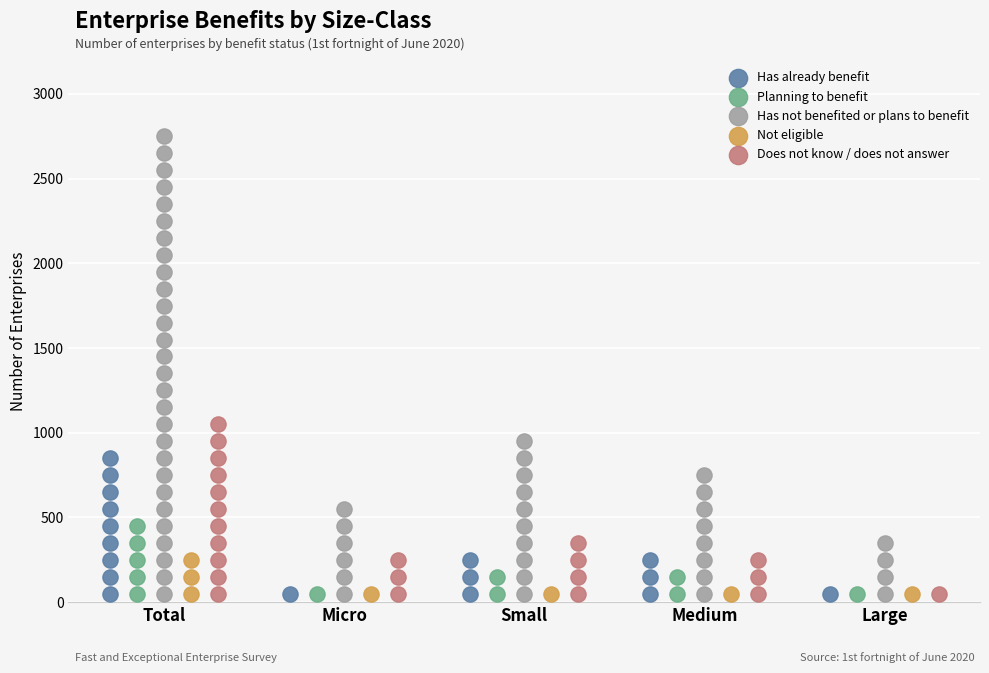

Which series has the largest Y range (max minus min)?

Has not benefited or plans to benefit